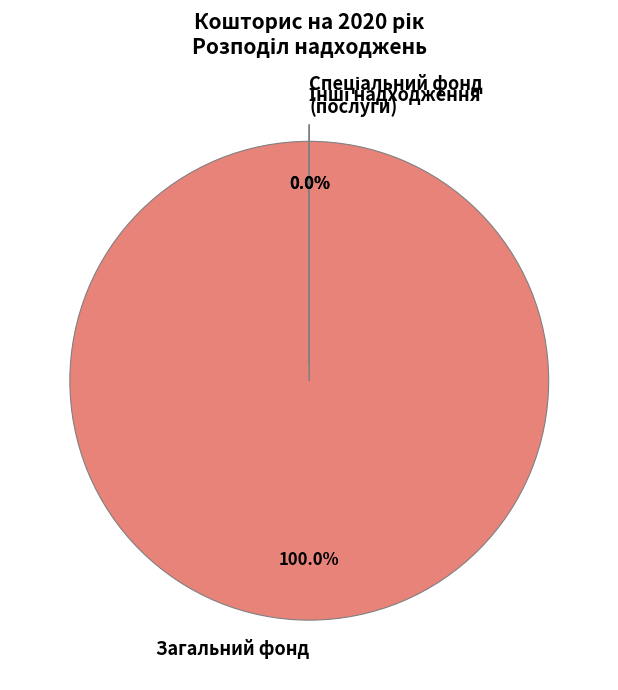

To the nearest percent, what percentage of the pie is Надходження коштів із загального фонду?

100%